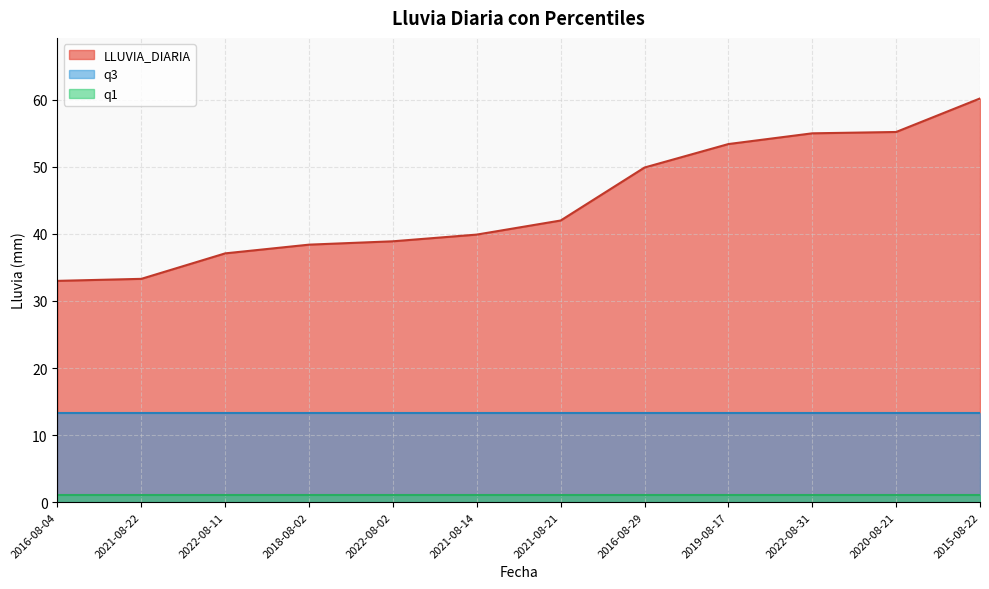

What is the label of the 1st point from the left?

2016-08-04